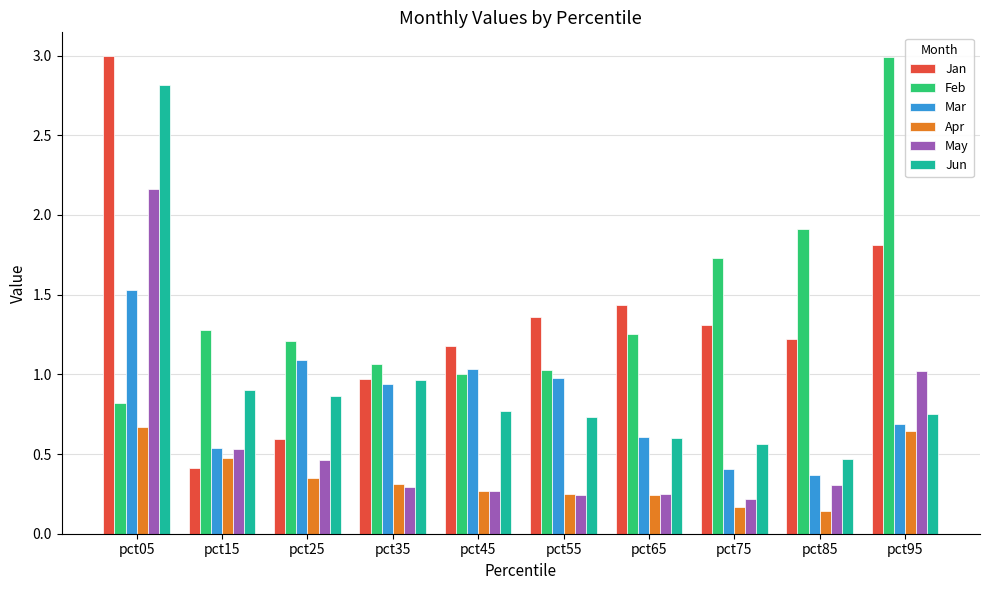

Which category has the highest value in the Jan series?

pct05